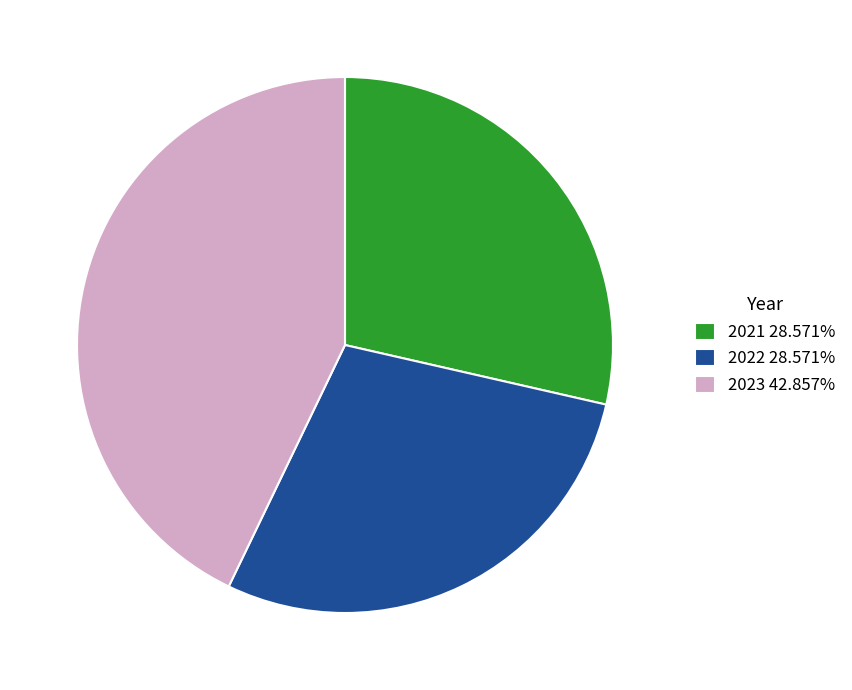

Combined, do 2021 28.571% and 2023 42.857% account for over 50%?

Yes